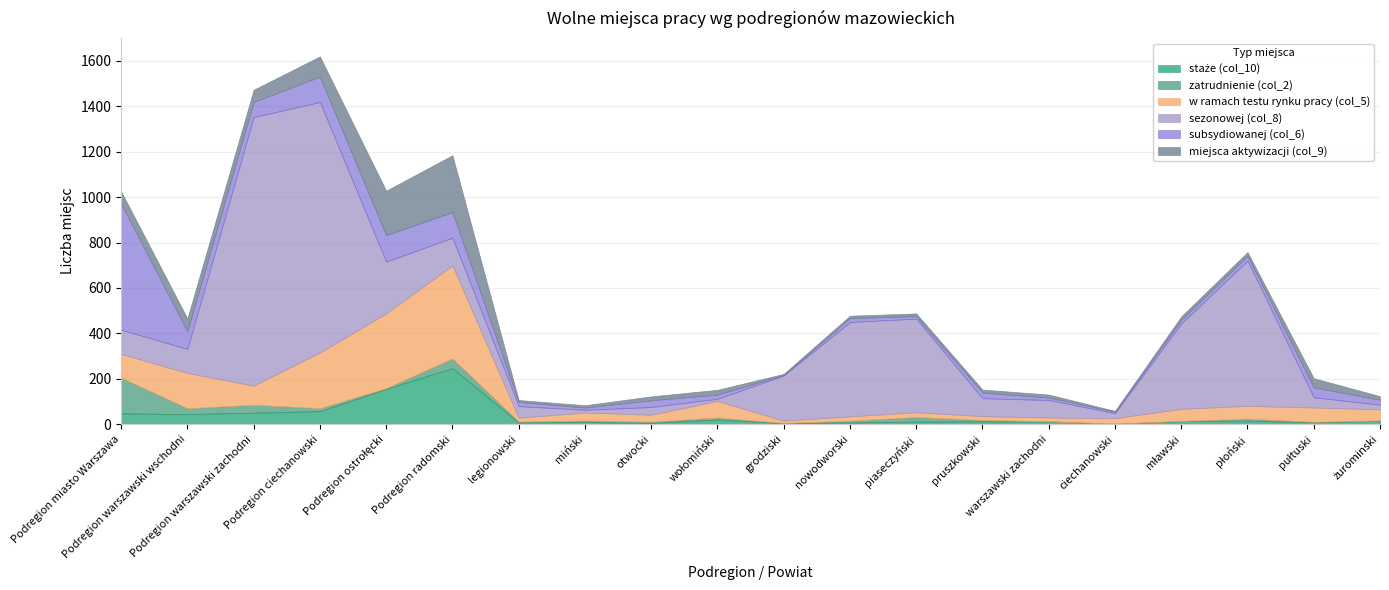

At which label does subsydiowanej (col_6) first exceed 22?

Podregion miasto Warszawa